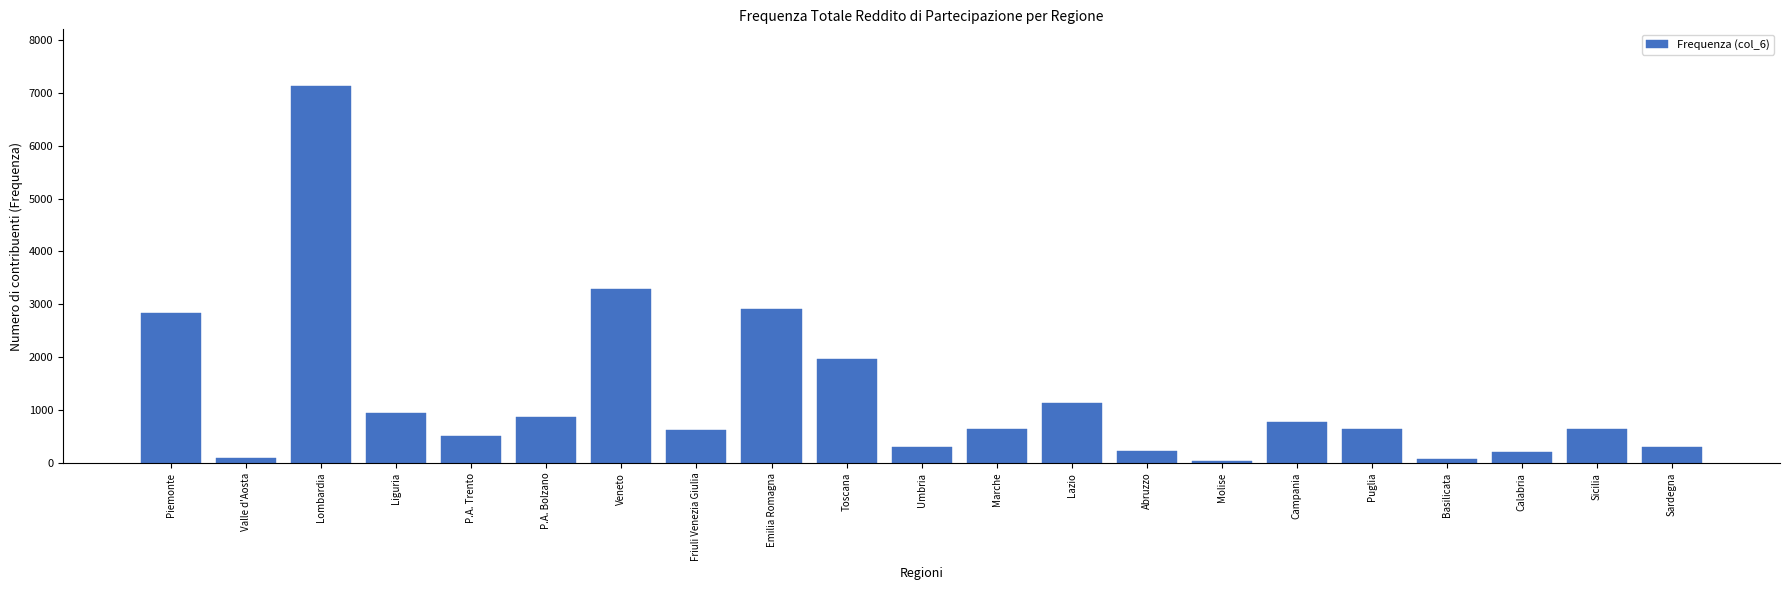

What is the average value?

1245